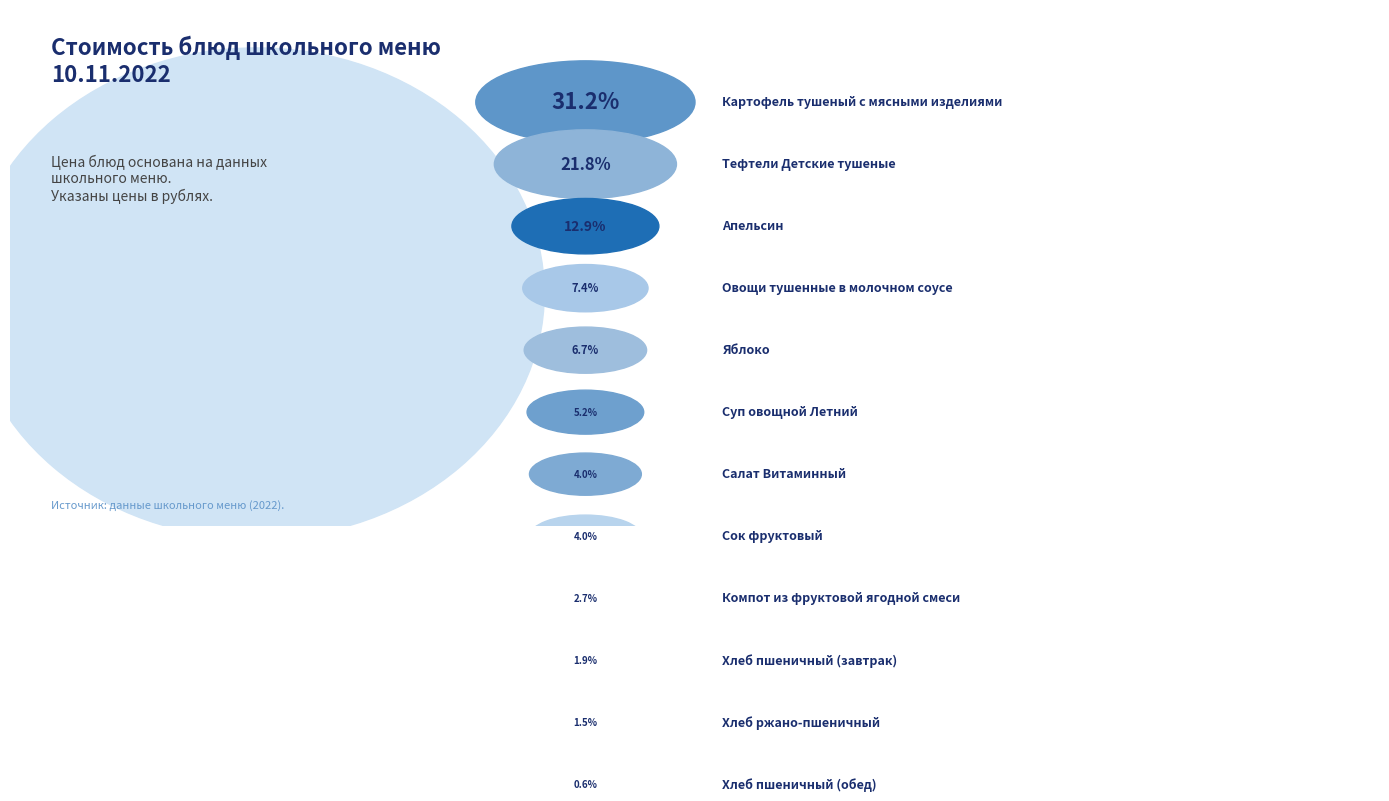

To the nearest percent, what percentage of the pie is Яблоко?

7%